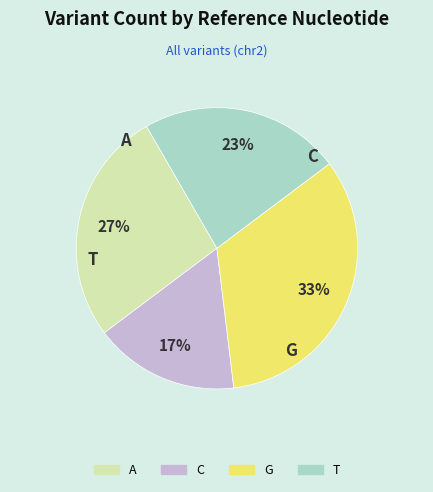

To the nearest percent, what percentage of the pie is A?

27%